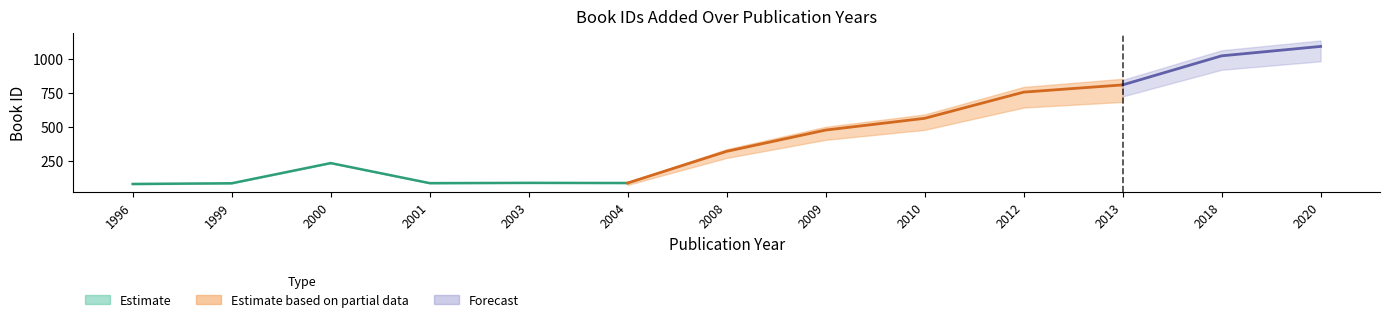

Does the chart have visible grid lines?

No